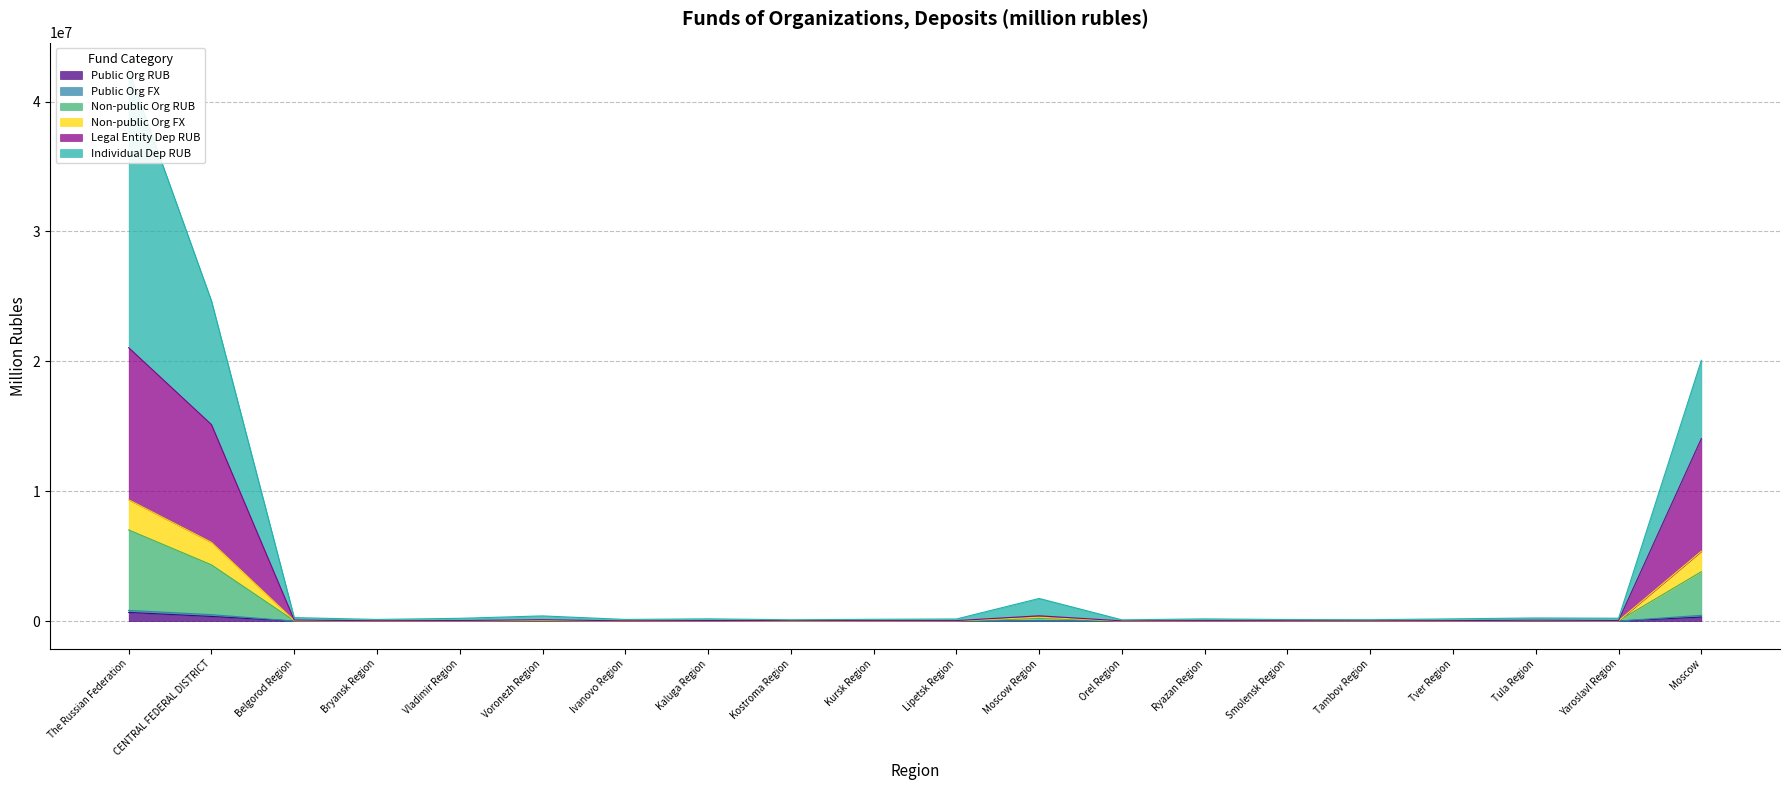

How many data points in Legal Entity Dep RUB are above 2163?

9